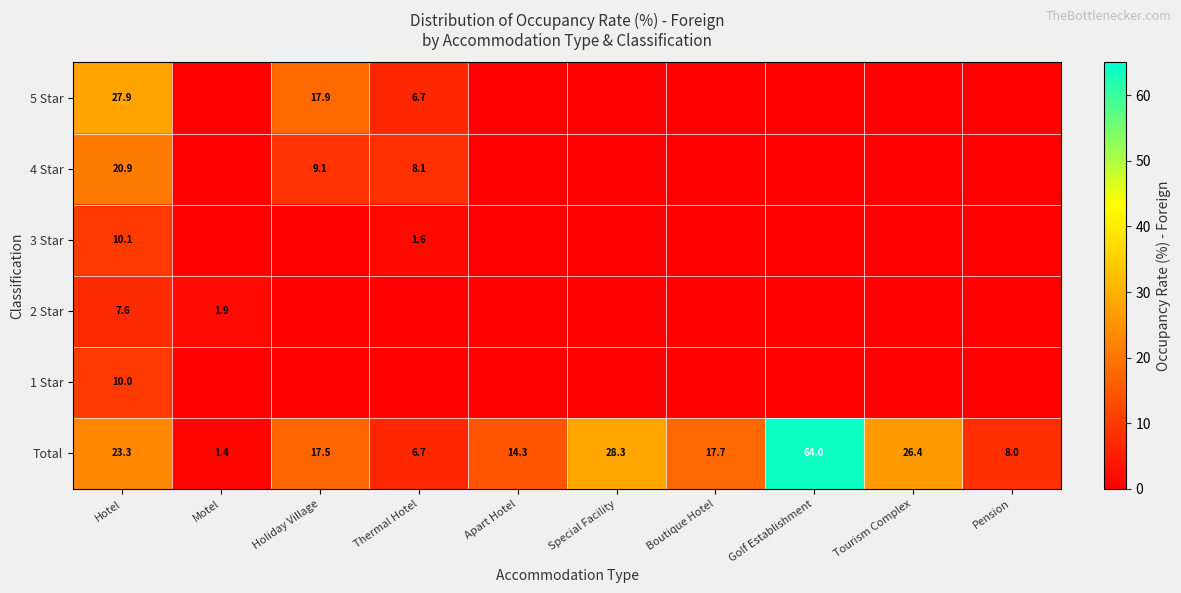

The value of Total at Holiday Village is 28.7. True or false?

False